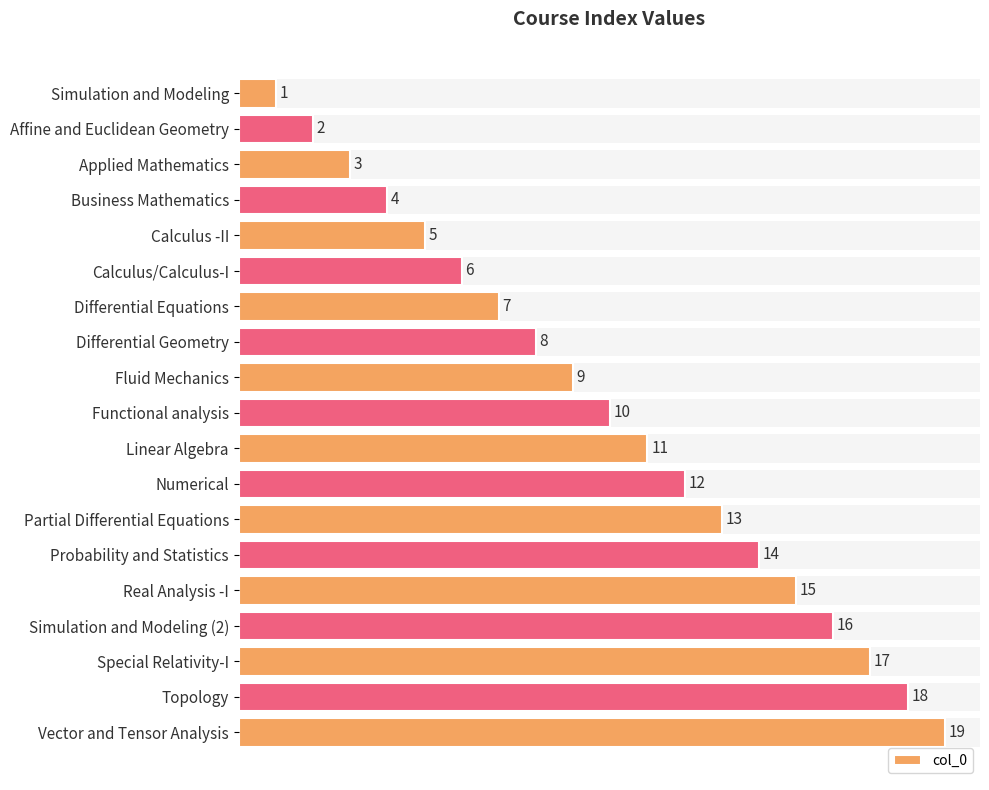

What is the average value?

10